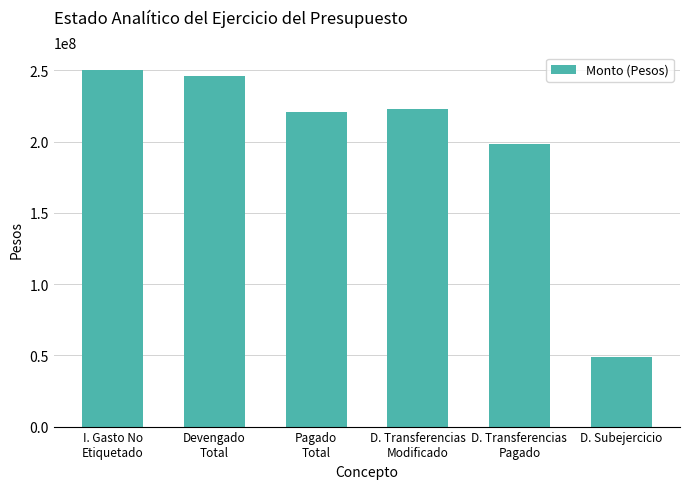

What is the ratio of the value at Pagado
Total to the value at I. Gasto No
Etiquetado?

0.9